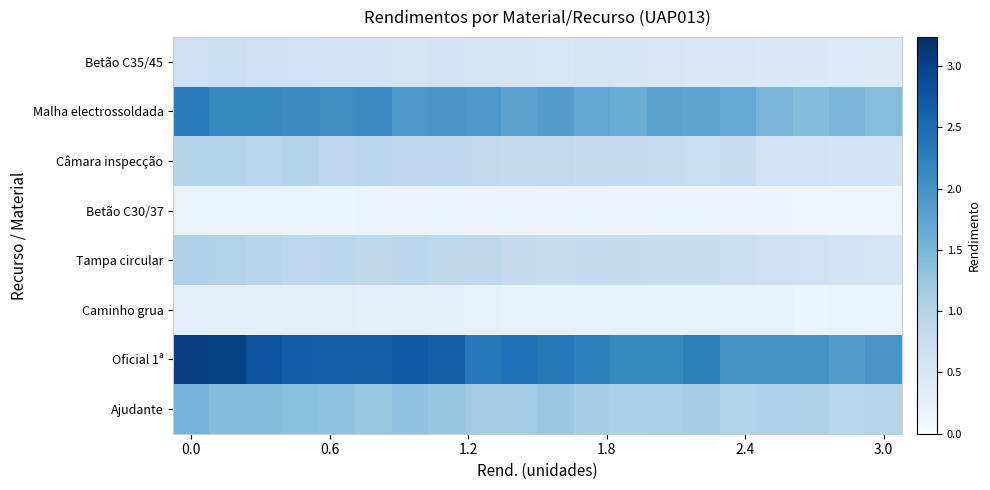

Reading left to right, list all the values displayed in this chart.

Betão C35/45: 0.7	0.7	0.7	0.6	0.6	0.6	0.6	0.6	0.6	0.6	0.5	0.6	0.5	0.5	0.5	0.5	0.4	0.5	0.4	0.4
Malha electrossoldada: 2.3	2.1	2.1	2.1	2.1	2.1	1.9	2.0	1.9	1.8	1.8	1.7	1.6	1.8	1.7	1.7	1.5	1.4	1.5	1.4
Câmara inspecção: 1.0	1.0	0.9	1.0	0.9	0.9	0.9	0.9	0.8	0.8	0.8	0.8	0.8	0.8	0.7	0.7	0.6	0.6	0.6	0.6
Betão C30/37: 0.2	0.2	0.2	0.2	0.2	0.2	0.2	0.2	0.2	0.2	0.2	0.2	0.2	0.2	0.2	0.2	0.2	0.1	0.1	0.1
Tampa circular: 1.0	1.0	0.9	0.9	0.9	0.9	0.9	0.9	0.9	0.8	0.8	0.8	0.8	0.7	0.7	0.7	0.7	0.7	0.6	0.6
Caminho grua: 0.3	0.3	0.3	0.3	0.3	0.3	0.3	0.3	0.3	0.2	0.3	0.2	0.3	0.2	0.2	0.2	0.2	0.2	0.2	0.2
Oficial 1ª: 3.0	3.0	2.8	2.7	2.6	2.6	2.7	2.6	2.3	2.4	2.3	2.2	2.1	2.1	2.2	2.0	2.0	2.0	1.8	2.0
Ajudante: 1.5	1.4	1.4	1.4	1.3	1.3	1.3	1.3	1.2	1.2	1.2	1.1	1.1	1.1	1.1	1.0	1.0	1.0	0.9	0.9